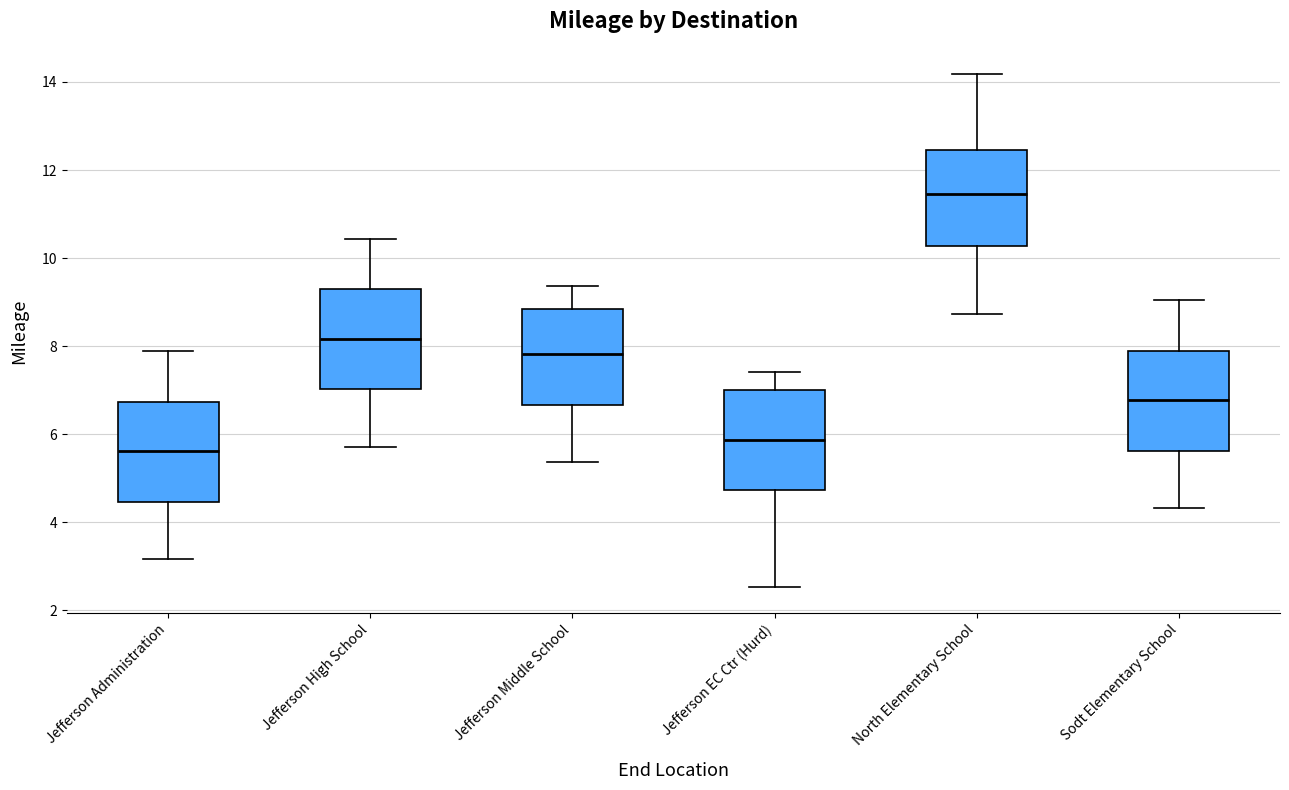

Reading left to right, transcribe this box plot: for each box, give where its median line is, the range the box spans, and where its two whiskers end, as read against the y-axis. The values are not printed on the chart, so give them approximately, as read against the axis.

Jefferson Administration: median 5.6, box 4.4 to 6.8, whiskers 3.2 to 7.8
Jefferson High School: median 8.2, box 7.0 to 9.2, whiskers 5.8 to 10.4
Jefferson Middle School: median 7.8, box 6.6 to 8.8, whiskers 5.4 to 9.4
Jefferson EC Ctr (Hurd): median 5.8, box 4.8 to 7.0, whiskers 2.6 to 7.4
North Elementary School: median 11.4, box 10.2 to 12.4, whiskers 8.8 to 14.2
Sodt Elementary School: median 6.8, box 5.6 to 8.0, whiskers 4.4 to 9.0